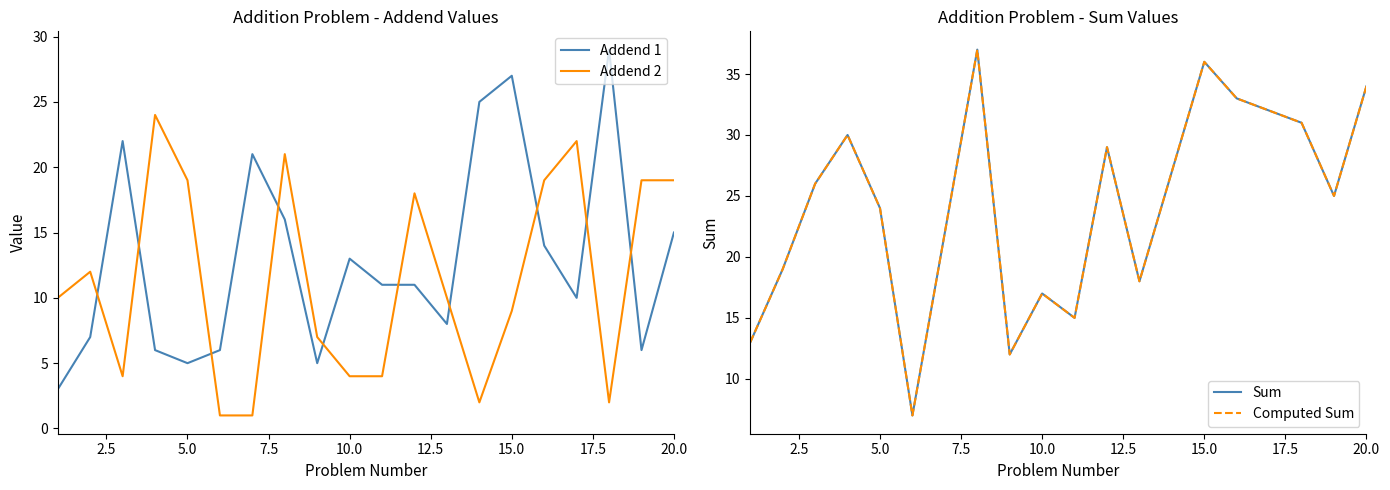

After their last crossing, which series has the higher values: Addend 2 or Addend 1?

Addend 2